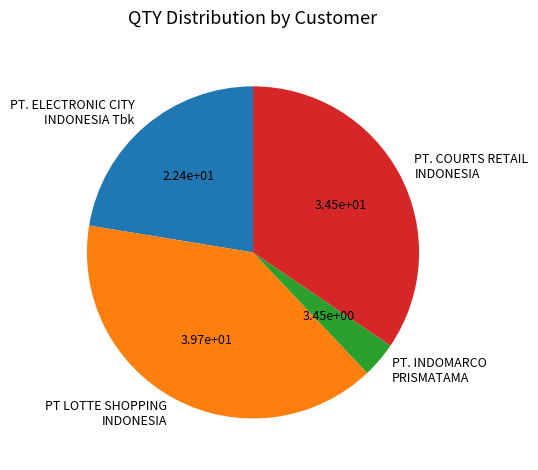

Approximately how many times larger is the value at PT LOTTE SHOPPING INDONESIA compared to PT. ELECTRONIC CITY INDONESIA Tbk?

1.8